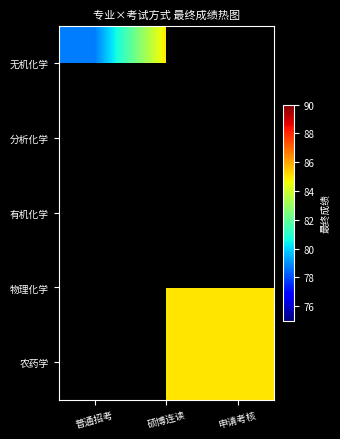

What is the difference between the highest and lowest values at 普通招考?

0.2